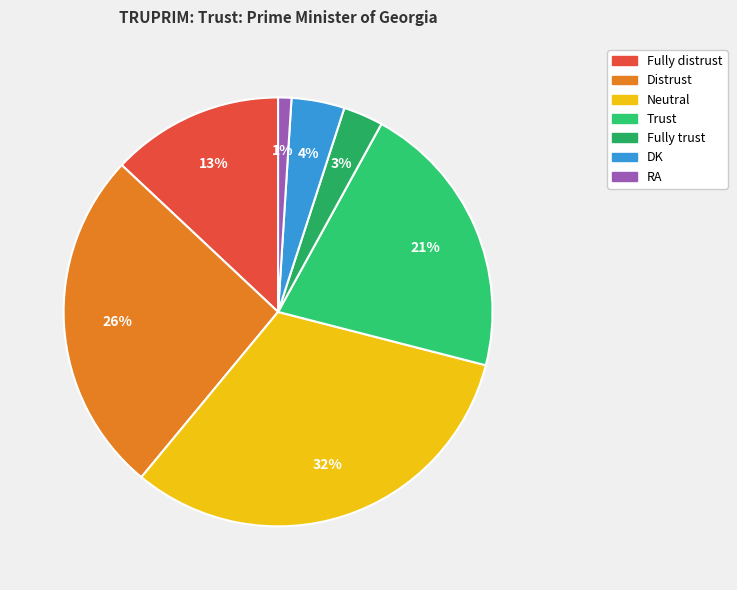

True or false: Trust accounts for 14% of the total.

False